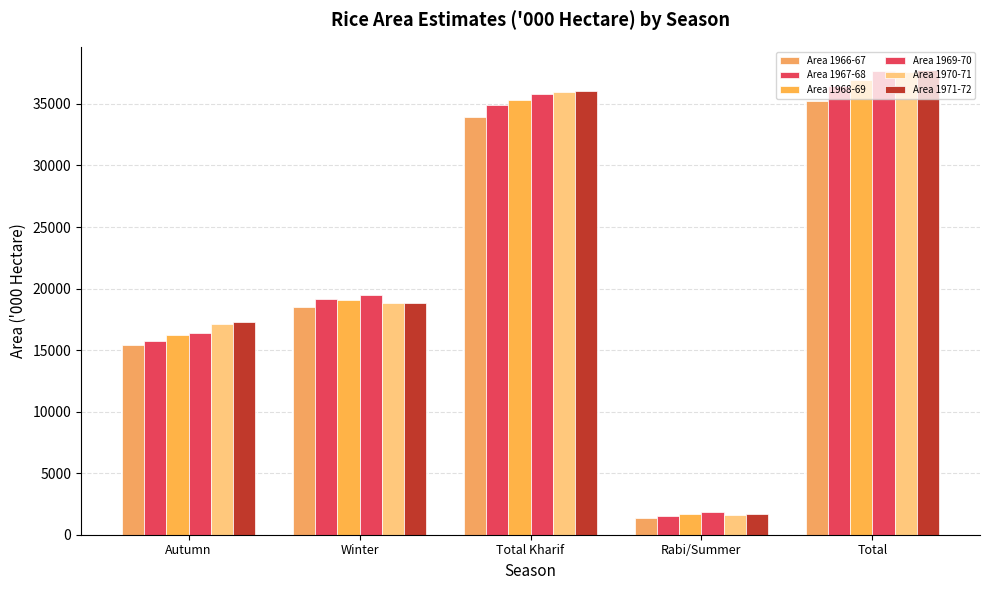

Reading right to left, extract all data points from this chart.

Area 1966-67: Total=35250.8	Rabi/Summer=1318.4	Total Kharif=33932.4	Winter=18484.9	Autumn=15447.5
Area 1967-68: Total=36436.7	Rabi/Summer=1524.6	Total Kharif=34912.1	Winter=19184.1	Autumn=15728.0
Area 1968-69: Total=36966.3	Rabi/Summer=1660.2	Total Kharif=35306.1	Winter=19056.9	Autumn=16249.2
Area 1969-70: Total=37670.3	Rabi/Summer=1852.4	Total Kharif=35817.9	Winter=19465.2	Autumn=16352.7
Area 1970-71: Total=37586.7	Rabi/Summer=1635.9	Total Kharif=35950.8	Winter=18820.2	Autumn=17130.6
Area 1971-72: Total=37757.7	Rabi/Summer=1670.8	Total Kharif=36086.9	Winter=18816.7	Autumn=17270.2